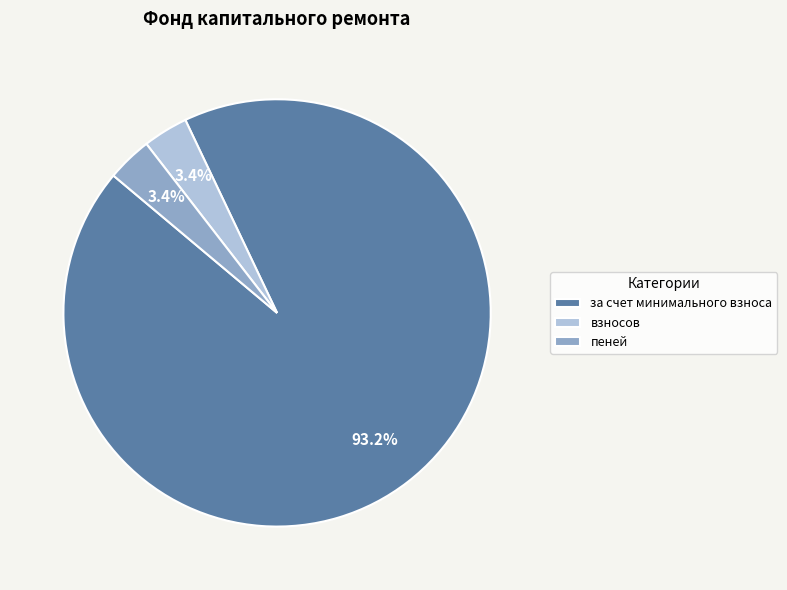

Count the number of slices in the pie.

3